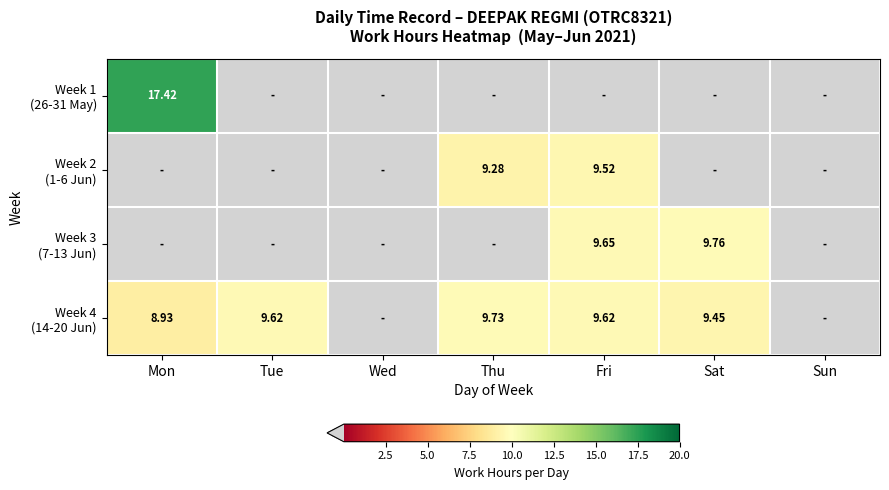

How many values in the Week 3 (7-13 Jun) series exceed 0?

2